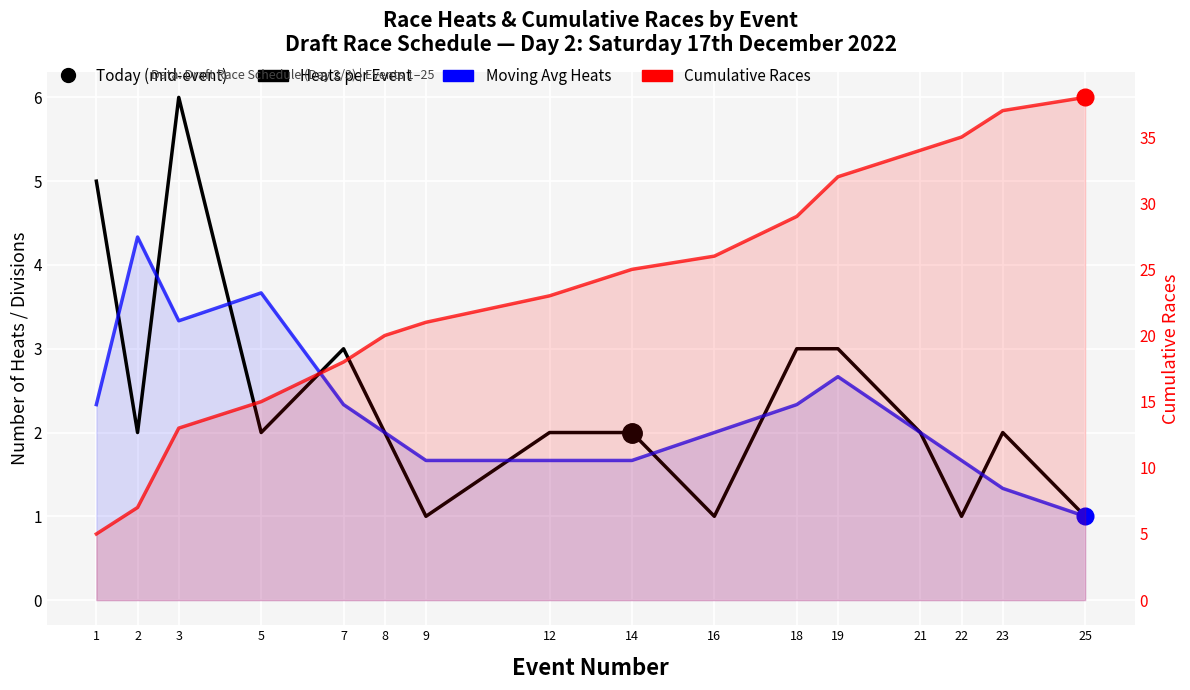

What is the average value of the Heats per Event series?

2.4